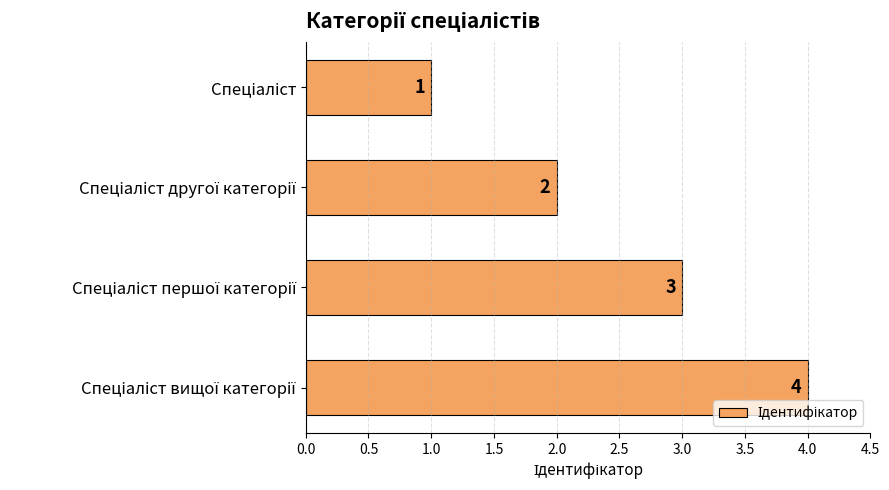

What is the difference between the second highest and minimum values?

2